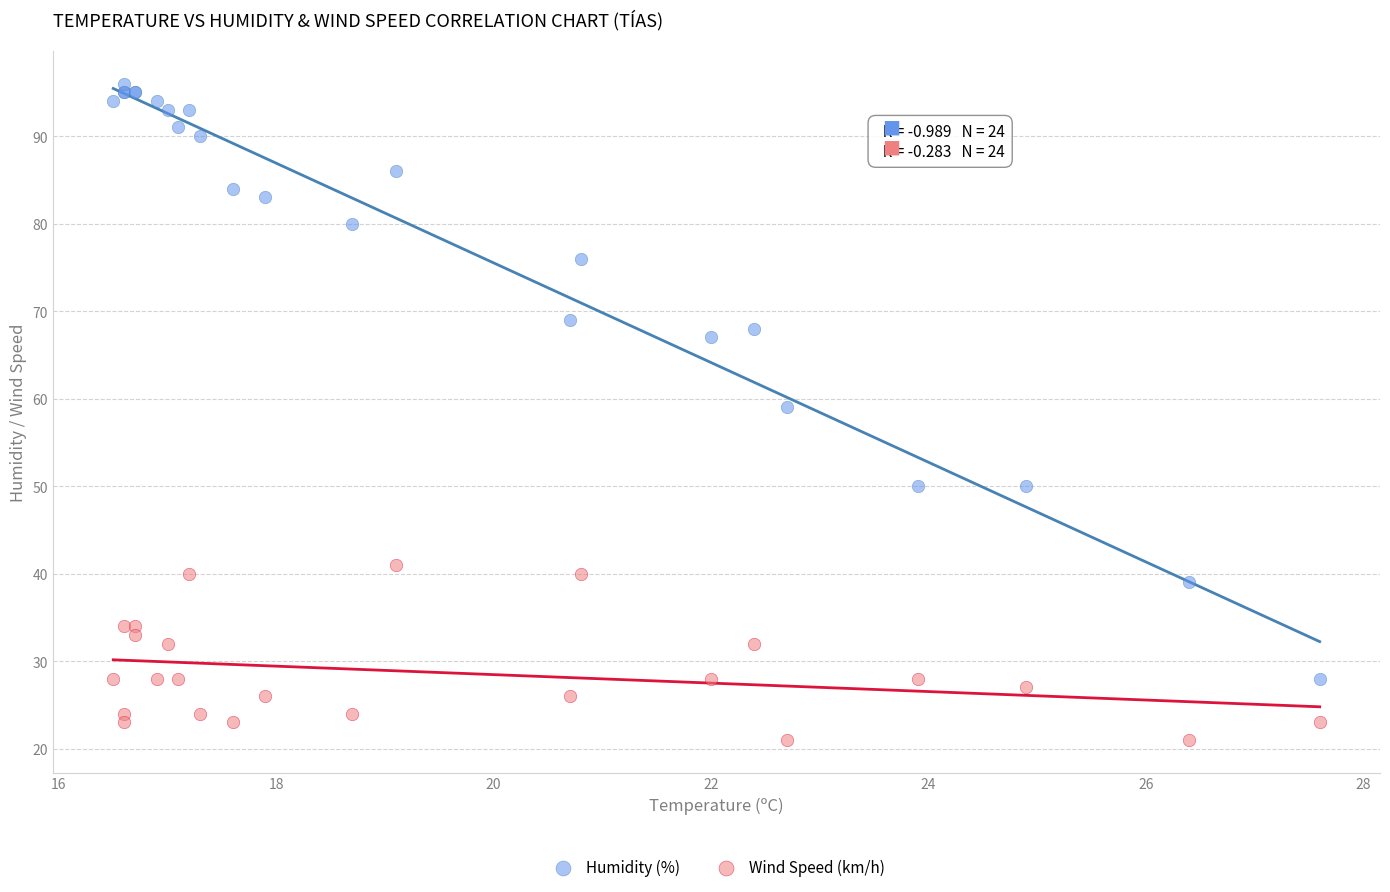

Which series contains the lowest Y value?

Wind Speed (km/h)